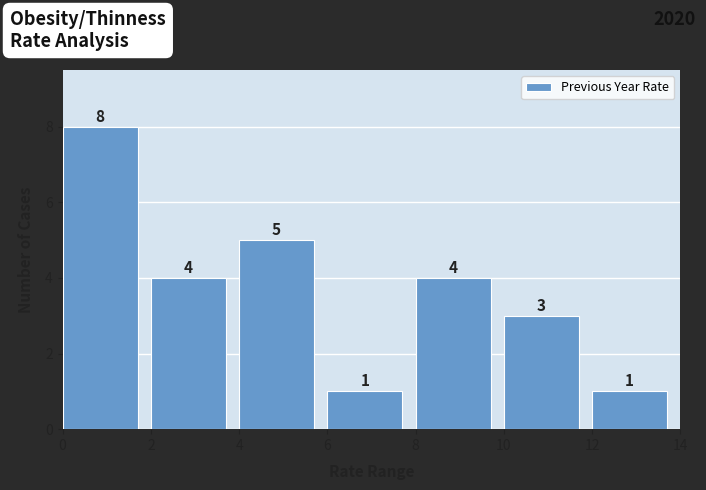

How tall is the bar that spans 8 to 10 on the x-axis?

4